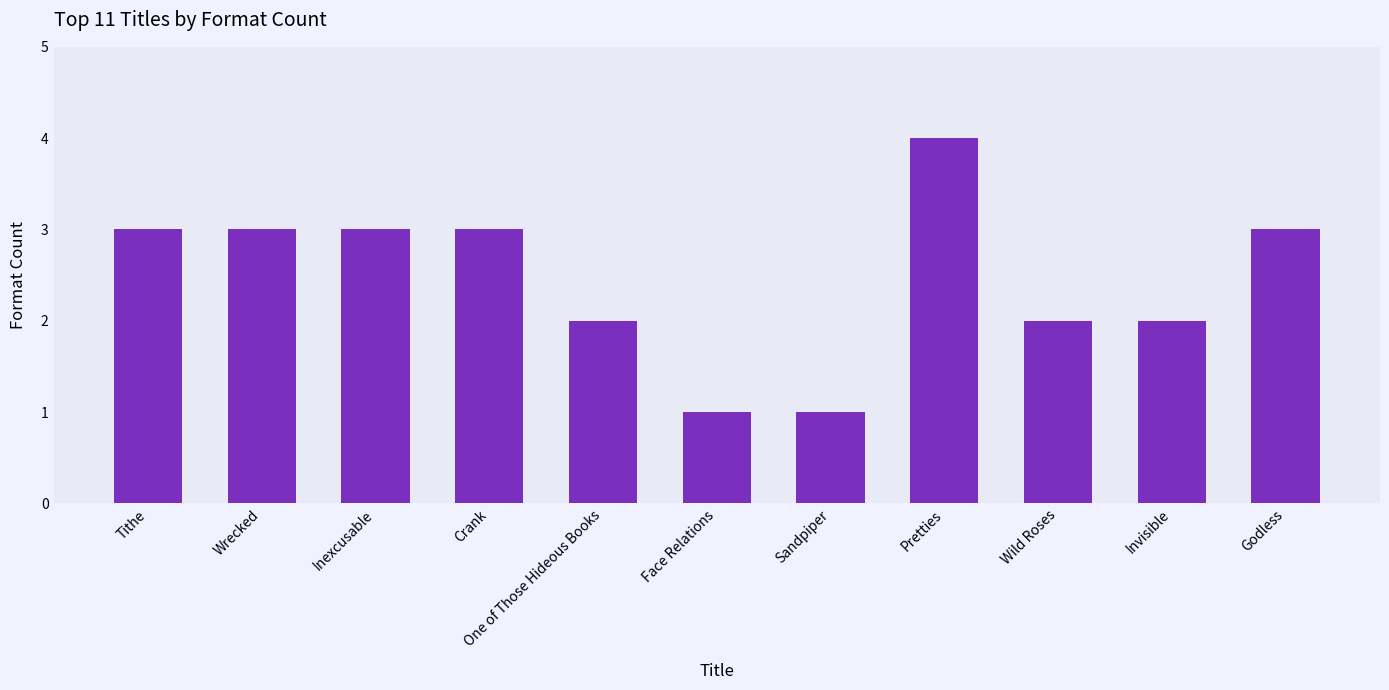

Does the chart contain stacked bars?

No